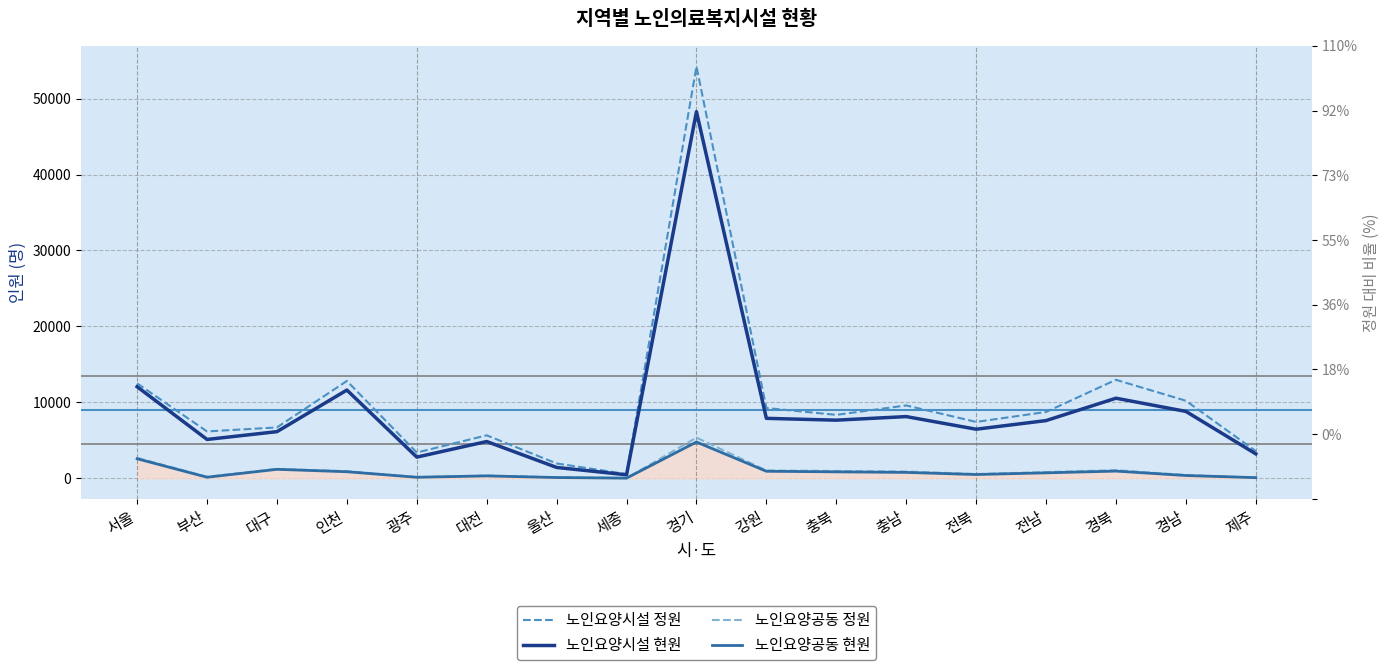

At how many categories does at least one series exceed 15072?

1